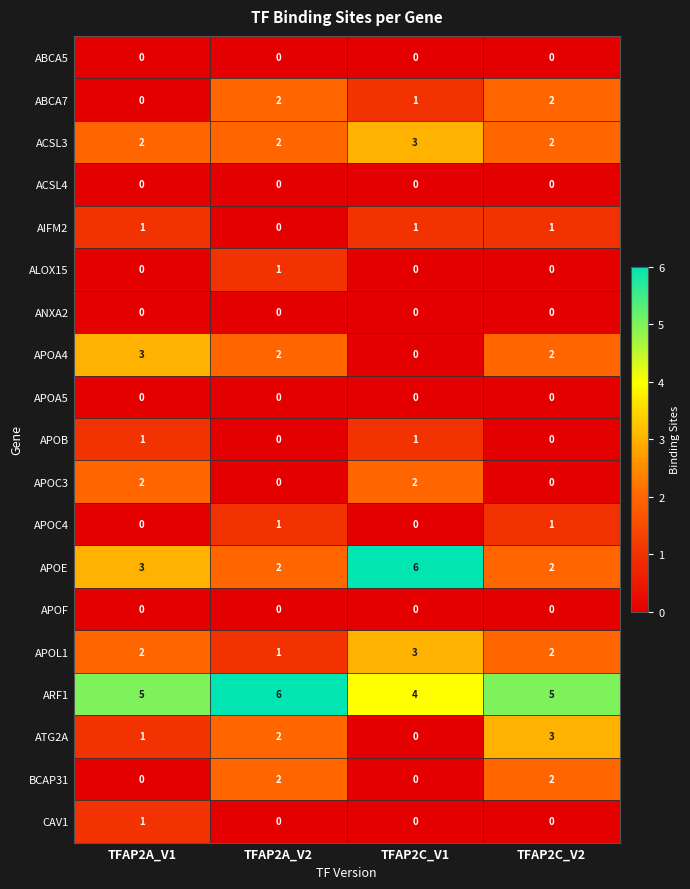

True or false: APOA5 has a value of 0 at TFAP2A_V2.

True